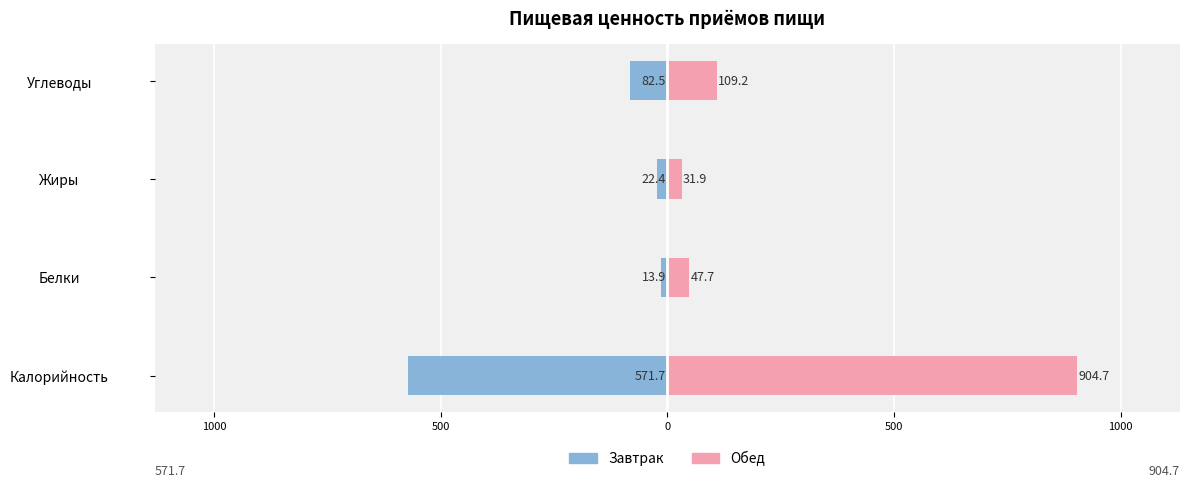

Between Белки and Углеводы, which is larger?

Белки